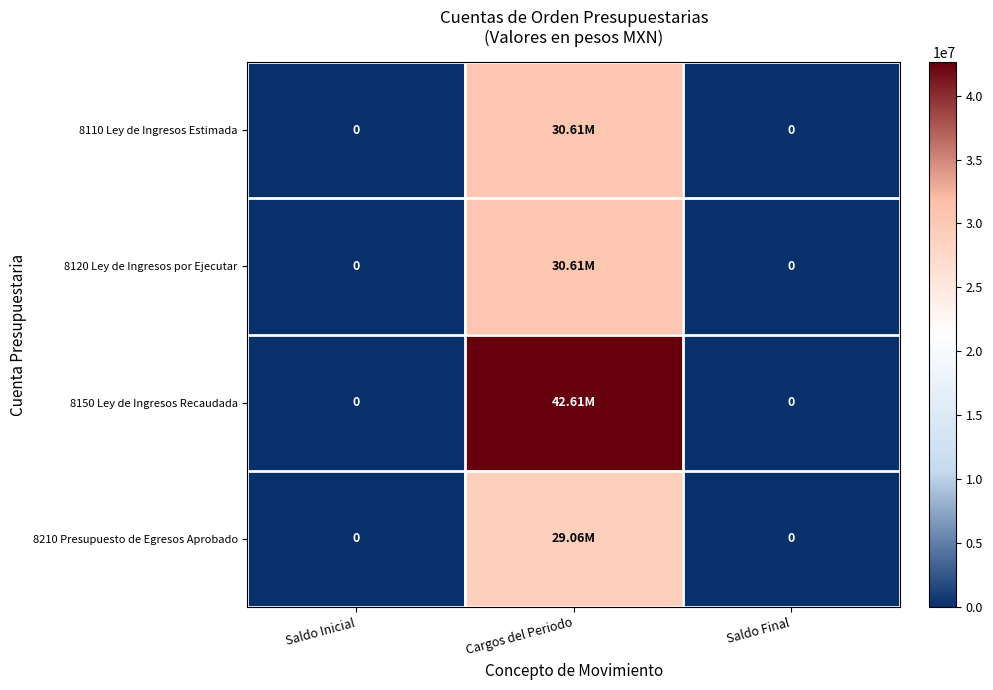

At which label does 8120 Ley de Ingresos por Ejecutar reach its minimum?

Saldo Inicial